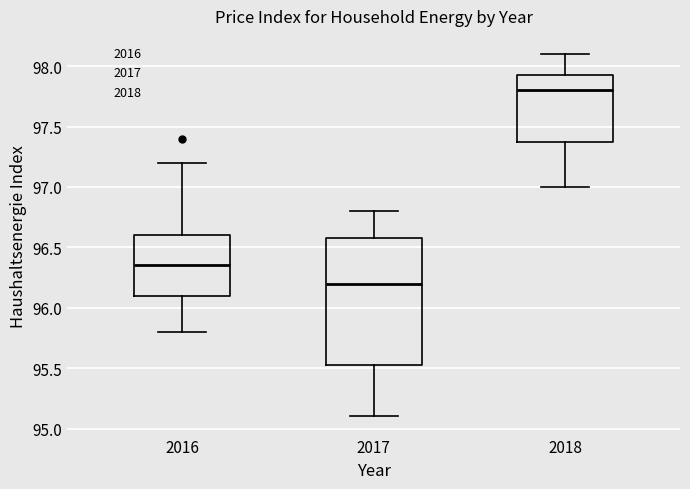

Which box's median line is the lowest?

2017